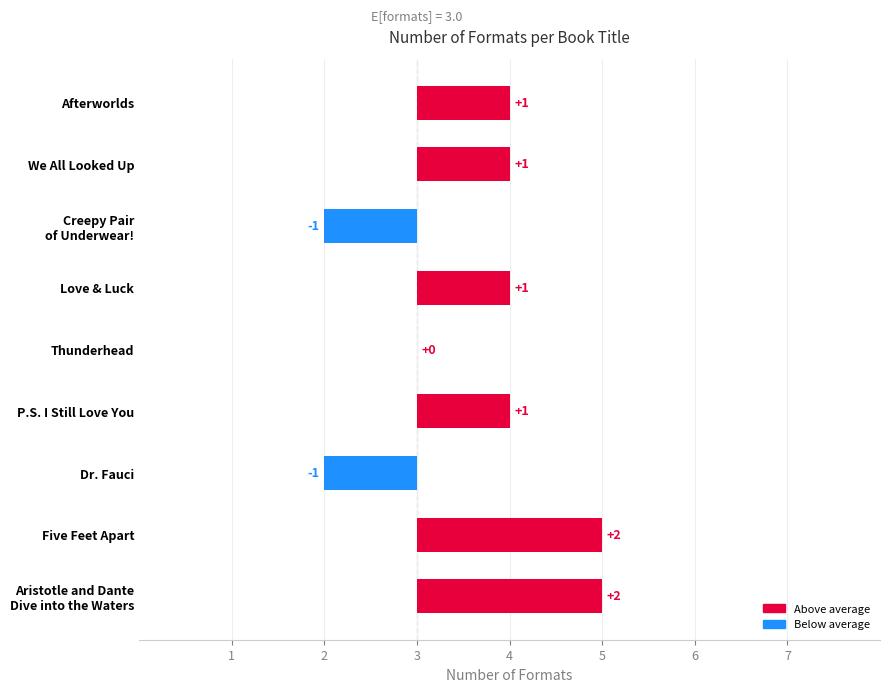

Does the chart contain stacked bars?

No